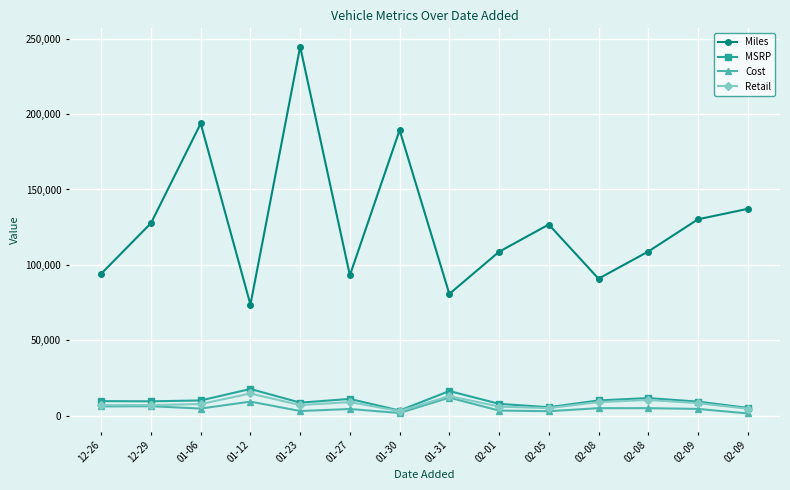

How many lines are shown in the chart?

4